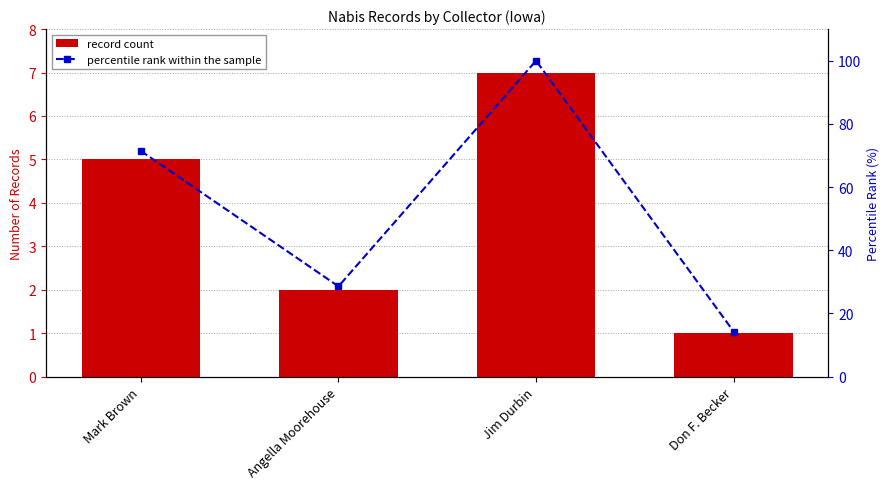

What is the value of the percentile rank within the sample bar at the 3rd from the left?

100.0